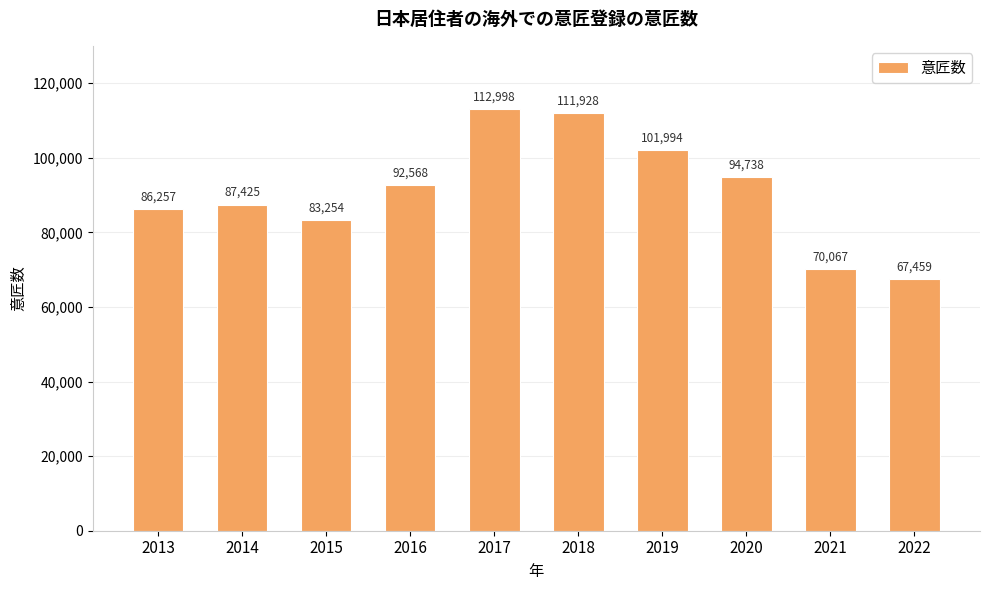

Reading right to left, transcribe all the data shown in this chart.

2022=67459	2021=70067	2020=94738	2019=101994	2018=111928	2017=112998	2016=92568	2015=83254	2014=87425	2013=86257